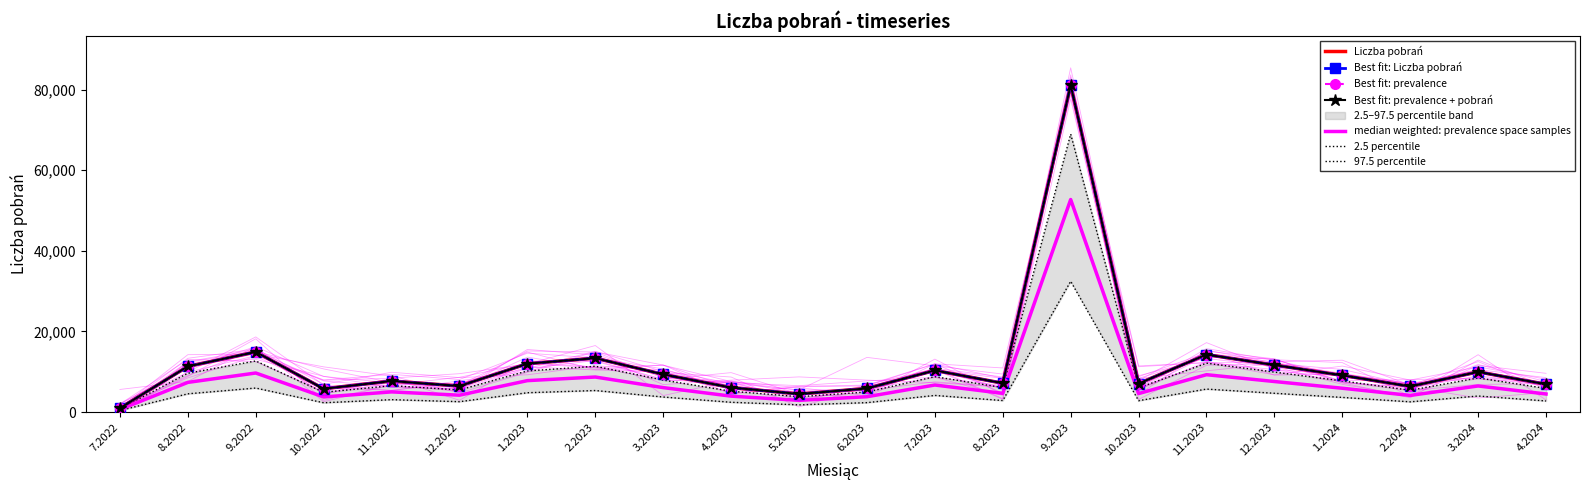

Does the chart have visible grid lines?

No